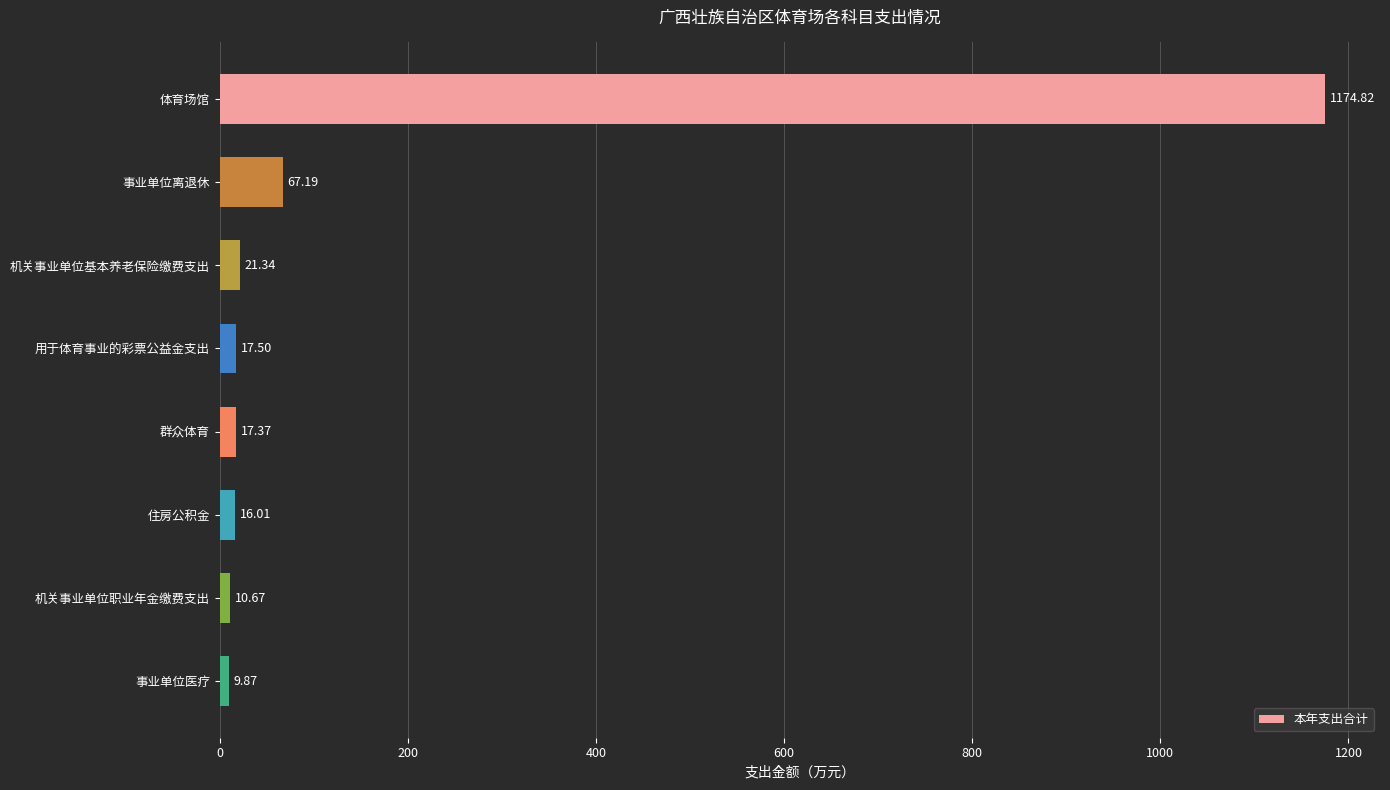

What is the label of the 6th bar from the bottom?

机关事业单位基本养老保险缴费支出